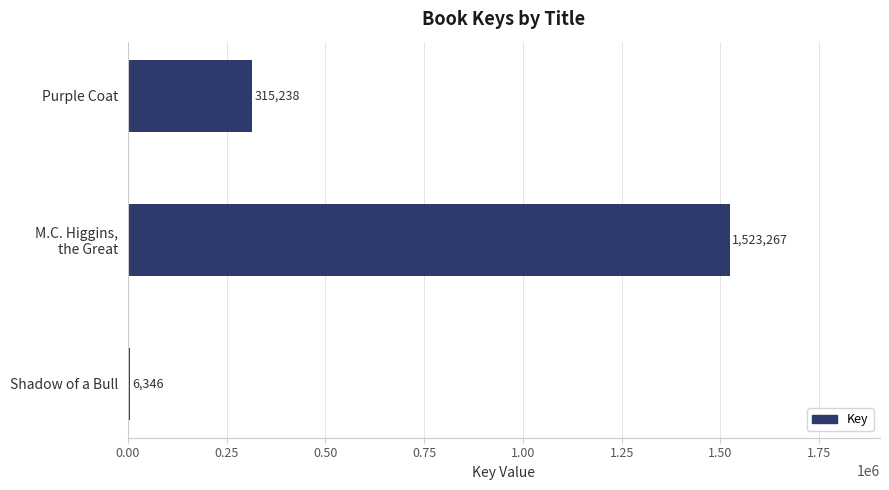

At which label is the value closest to 764806?

Purple Coat